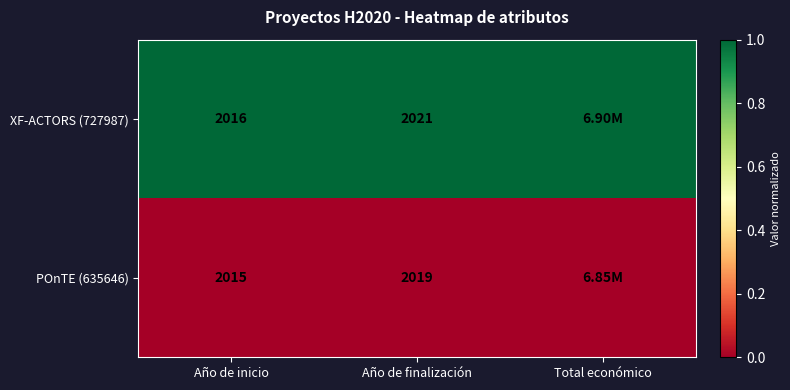

Rank the series at Año de finalización from lowest to highest value.

POnTE (635646), XF-ACTORS (727987)